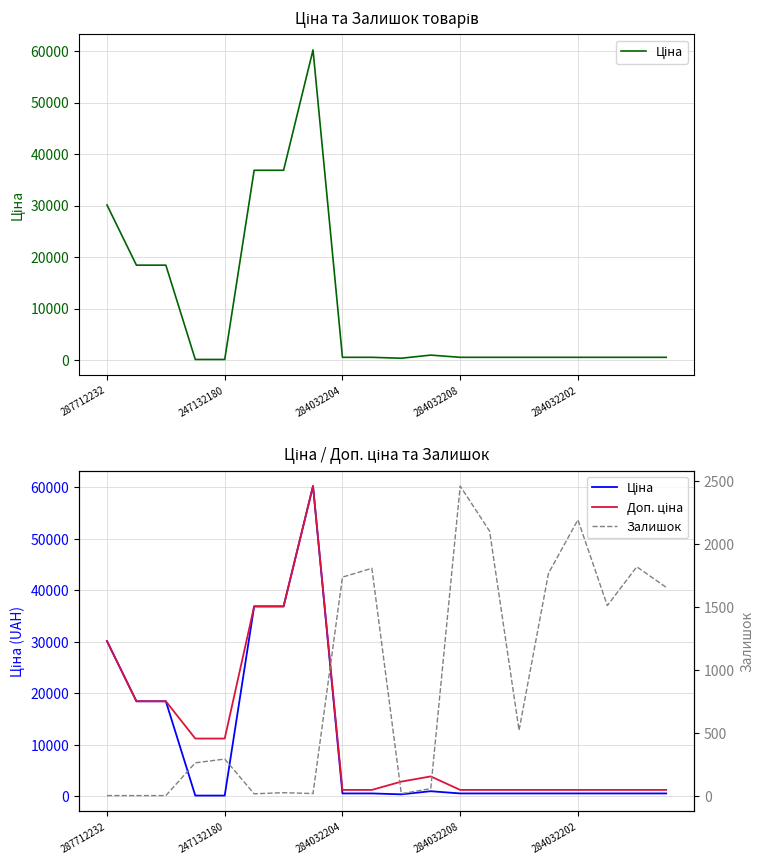

What are all the series names shown in the legend?

Ціна, Доп. ціна, Залишок